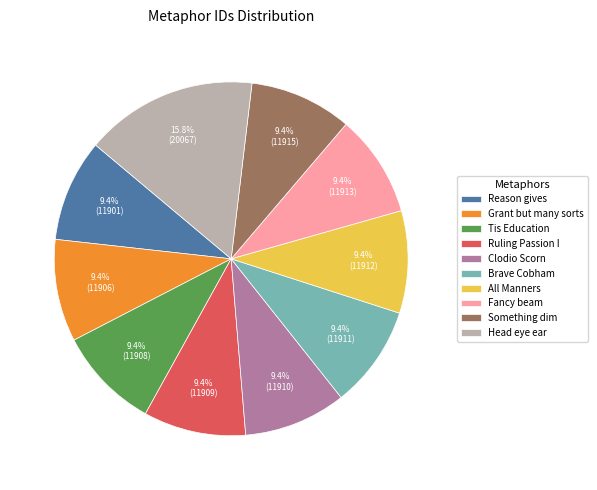

To the nearest percent, what is the average slice percentage?

10%